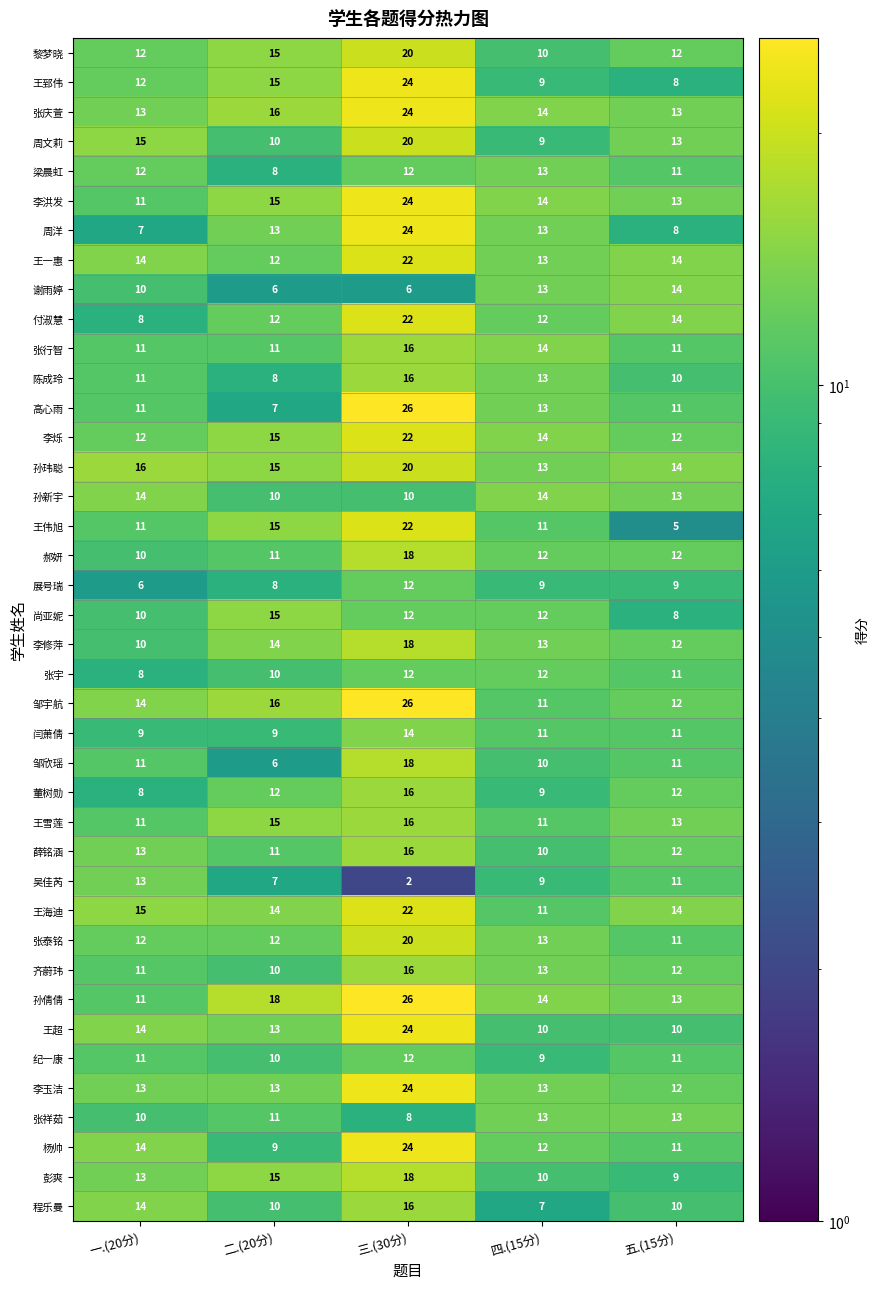

Where does the 薛铭涵 series first go above 12?

一.(20分)